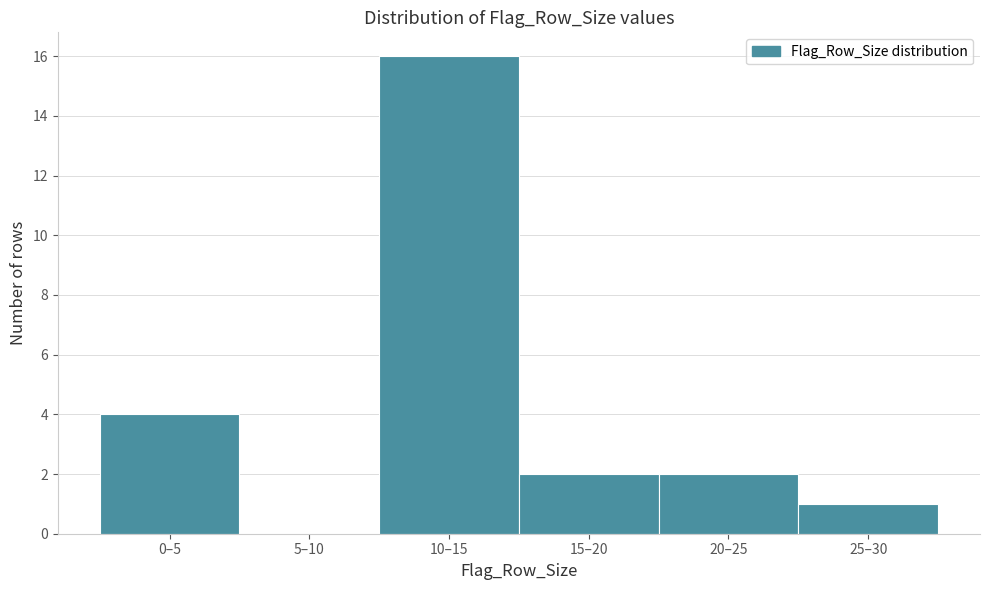

Reading left to right, extract all data points from this chart.

0–5=4	5–10=0	10–15=16	15–20=2	20–25=2	25–30=1